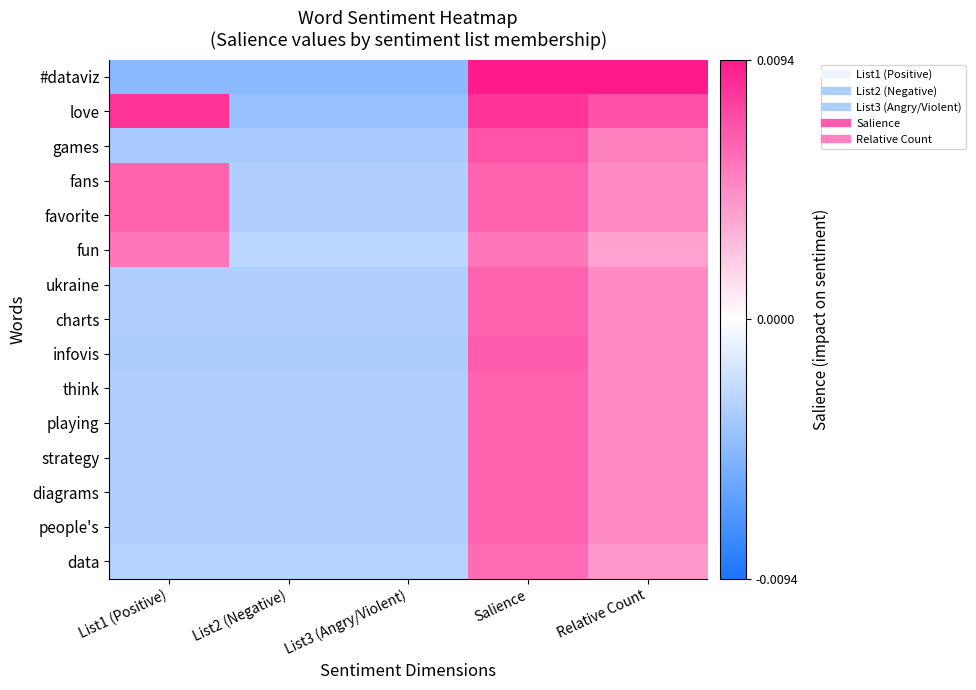

Reading left to right, extract all data points from this chart.

#dataviz: List1 (Positive)=-0.0	List2 (Negative)=-0.0	List3 (Angry/Violent)=-0.0	Salience=0.0	Relative Count=0.0
love: List1 (Positive)=0.0	List2 (Negative)=-0.0	List3 (Angry/Violent)=-0.0	Salience=0.0	Relative Count=0.0
games: List1 (Positive)=-0.0	List2 (Negative)=-0.0	List3 (Angry/Violent)=-0.0	Salience=0.0	Relative Count=0.0
fans: List1 (Positive)=0.0	List2 (Negative)=-0.0	List3 (Angry/Violent)=-0.0	Salience=0.0	Relative Count=0.0
favorite: List1 (Positive)=0.0	List2 (Negative)=-0.0	List3 (Angry/Violent)=-0.0	Salience=0.0	Relative Count=0.0
fun: List1 (Positive)=0.0	List2 (Negative)=-0.0	List3 (Angry/Violent)=-0.0	Salience=0.0	Relative Count=0.0
ukraine: List1 (Positive)=-0.0	List2 (Negative)=-0.0	List3 (Angry/Violent)=-0.0	Salience=0.0	Relative Count=0.0
charts: List1 (Positive)=-0.0	List2 (Negative)=-0.0	List3 (Angry/Violent)=-0.0	Salience=0.0	Relative Count=0.0
infovis: List1 (Positive)=-0.0	List2 (Negative)=-0.0	List3 (Angry/Violent)=-0.0	Salience=0.0	Relative Count=0.0
think: List1 (Positive)=-0.0	List2 (Negative)=-0.0	List3 (Angry/Violent)=-0.0	Salience=0.0	Relative Count=0.0
playing: List1 (Positive)=-0.0	List2 (Negative)=-0.0	List3 (Angry/Violent)=-0.0	Salience=0.0	Relative Count=0.0
strategy: List1 (Positive)=-0.0	List2 (Negative)=-0.0	List3 (Angry/Violent)=-0.0	Salience=0.0	Relative Count=0.0
diagrams: List1 (Positive)=-0.0	List2 (Negative)=-0.0	List3 (Angry/Violent)=-0.0	Salience=0.0	Relative Count=0.0
people's: List1 (Positive)=-0.0	List2 (Negative)=-0.0	List3 (Angry/Violent)=-0.0	Salience=0.0	Relative Count=0.0
data: List1 (Positive)=-0.0	List2 (Negative)=-0.0	List3 (Angry/Violent)=-0.0	Salience=0.0	Relative Count=0.0